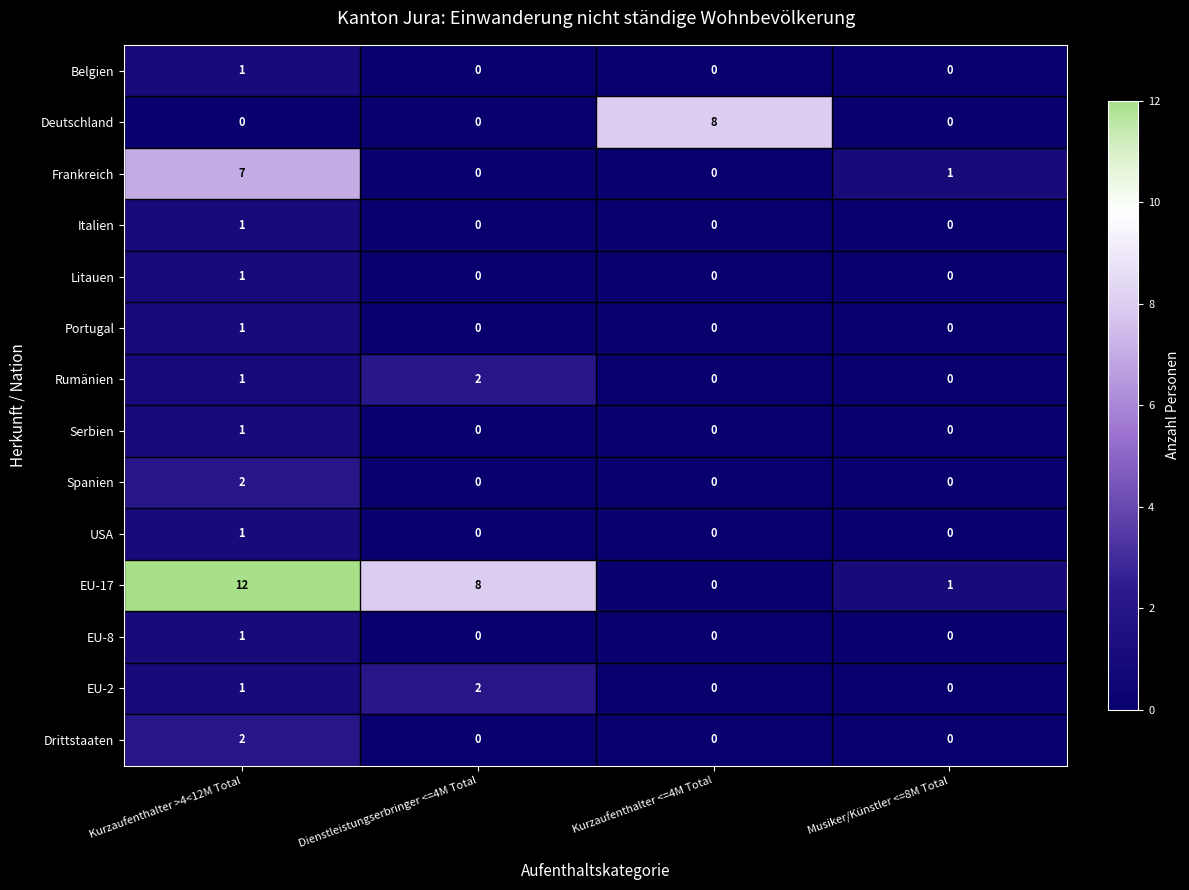

What is the greatest value displayed?

12